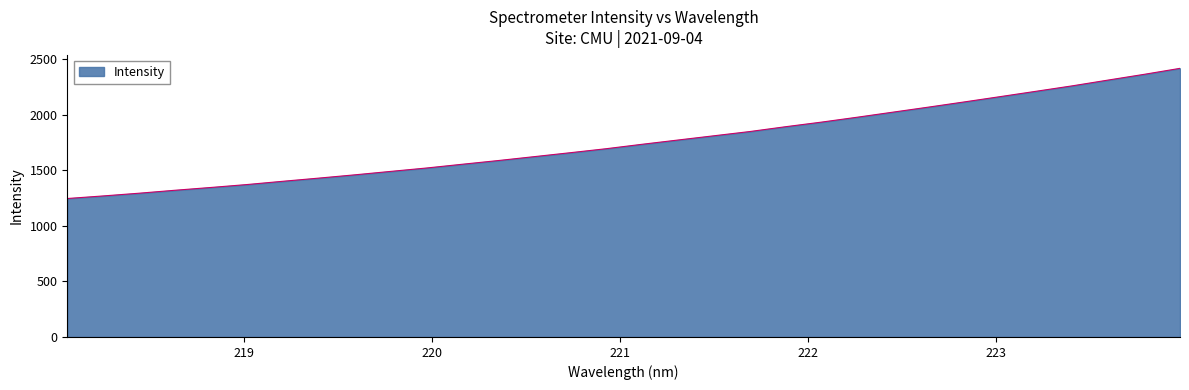

What is the difference between the maximum and minimum values?

1170.6